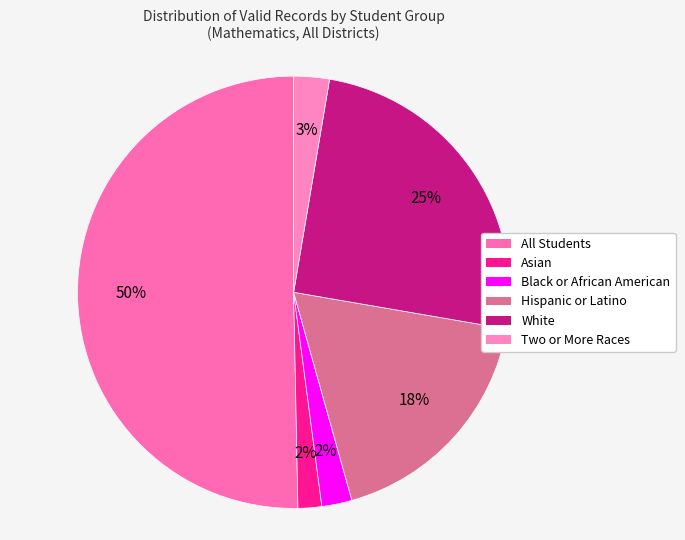

Count the number of slices in the pie.

6